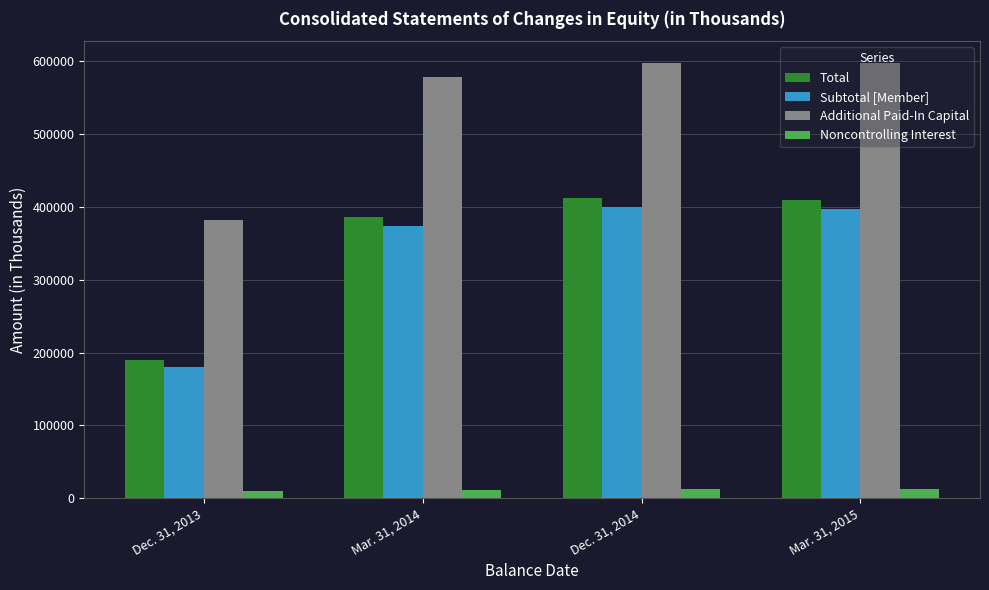

Does the chart contain stacked bars?

No